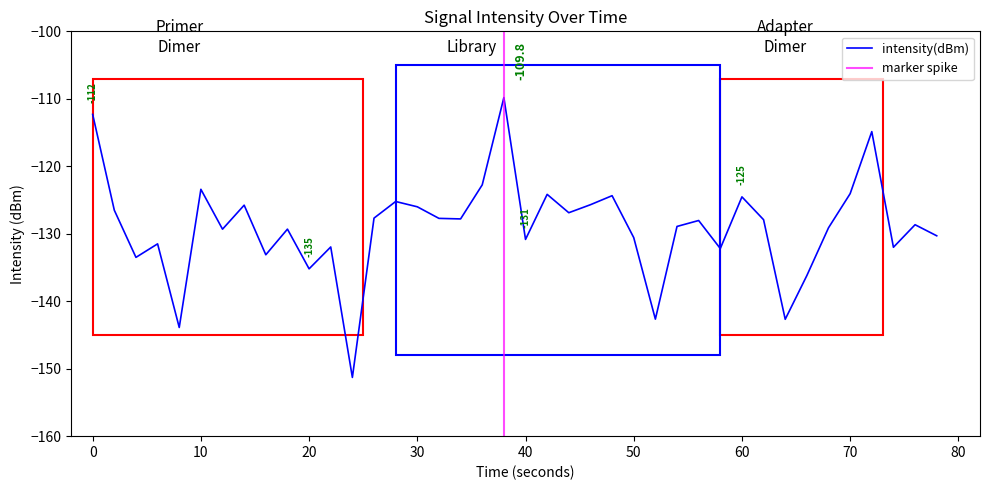

True or false: the data has more than 2 interior local peaks.

True